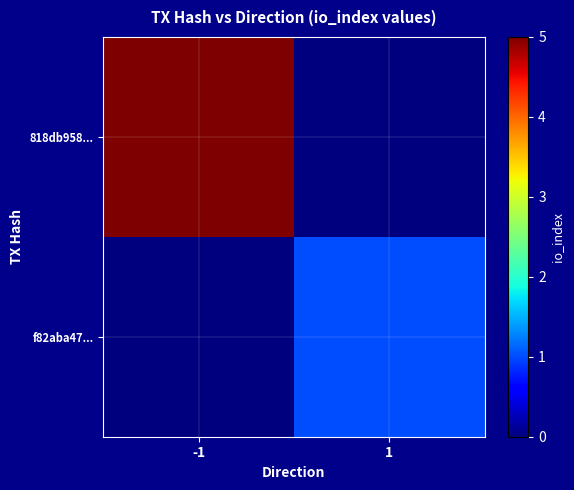

Between -1 and 1, which series saw the biggest shift?

818db958...